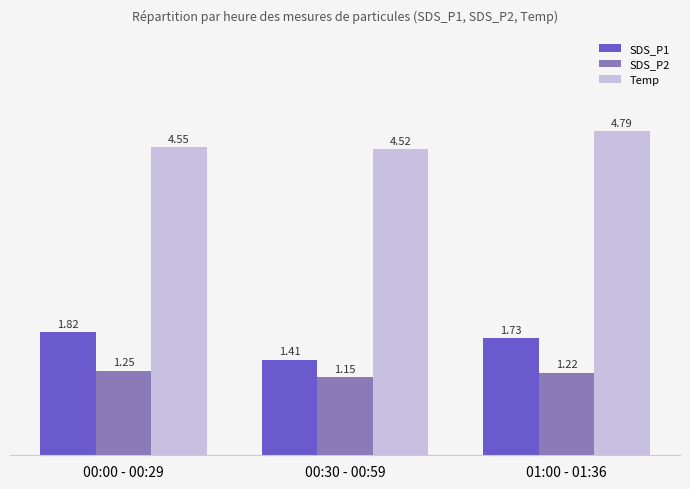

What is the total value across all series at 00:00 - 00:29?

7.6